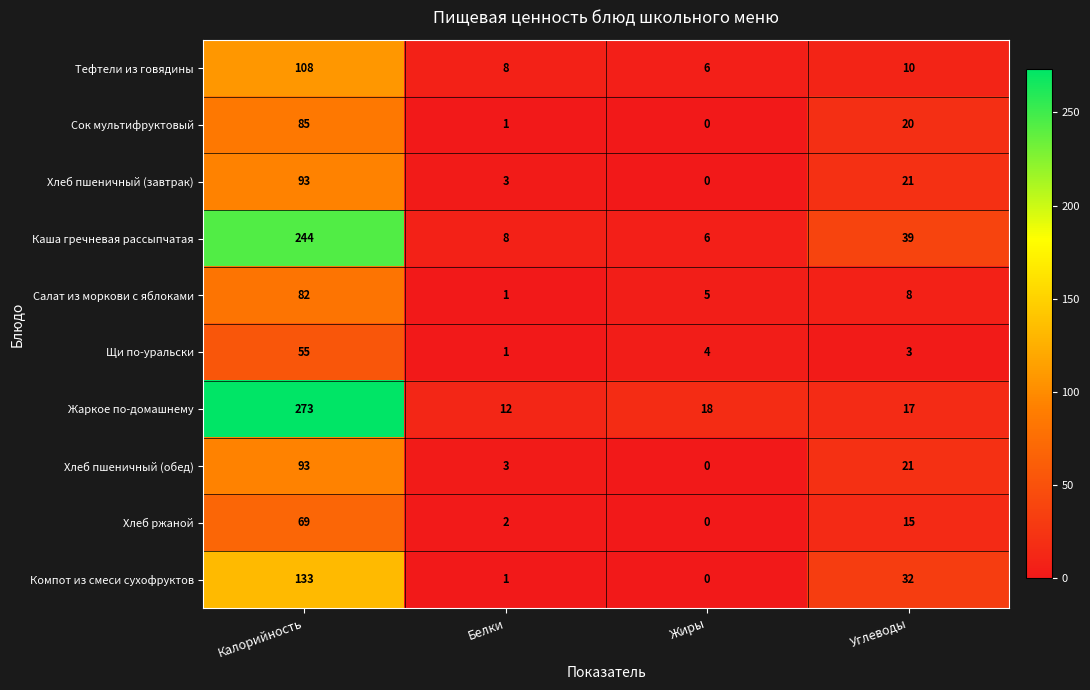

What is the total value across all series at Углеводы?

186